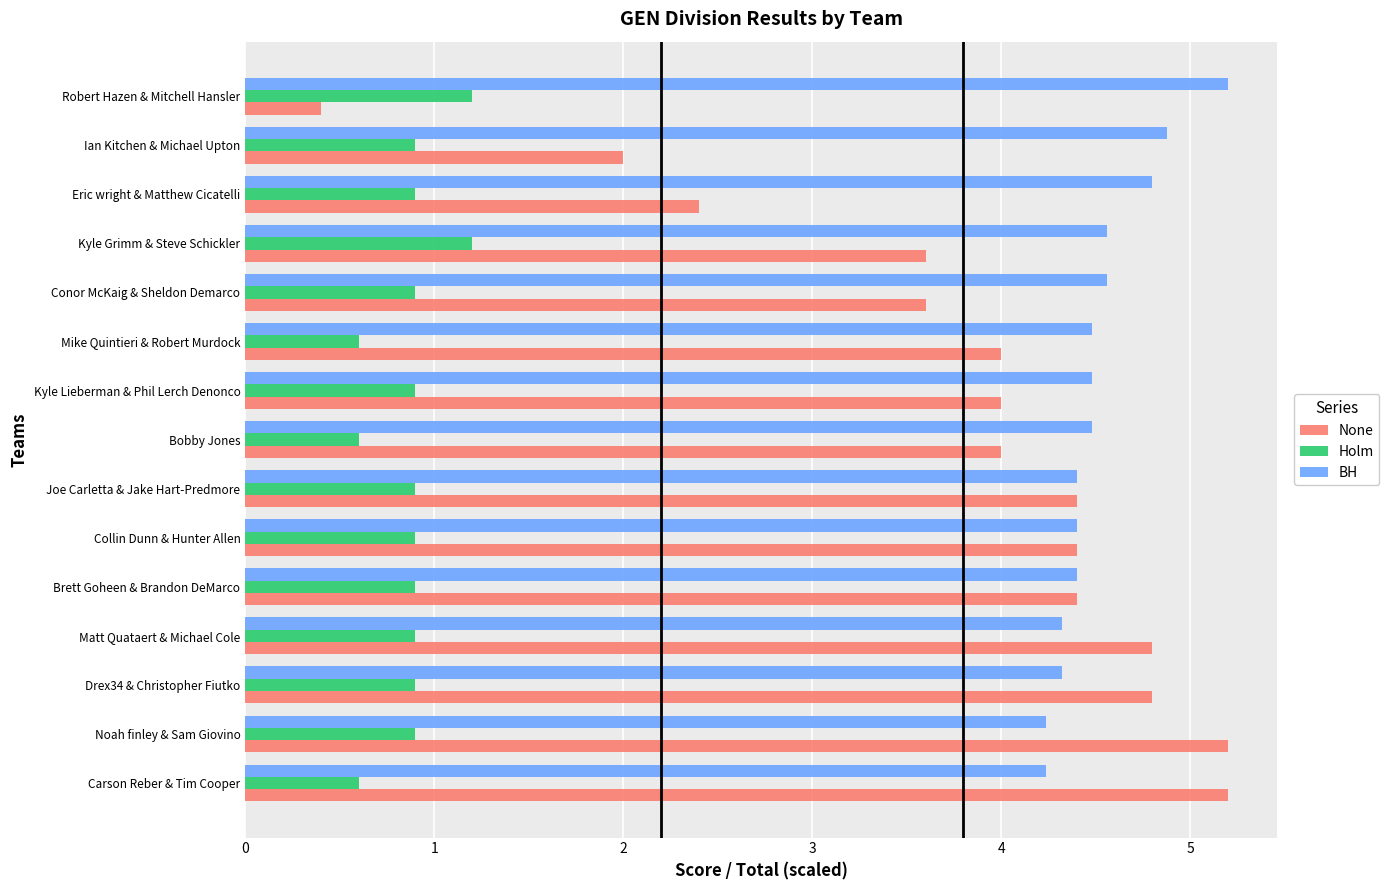

The Holm series shows 0.9 at Joe Carletta & Jake Hart-Predmore. True or false?

True